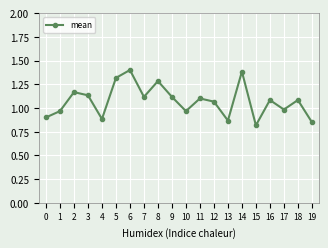

How many points are lower than both their immediate neighbors (excluding endpoints)?

6